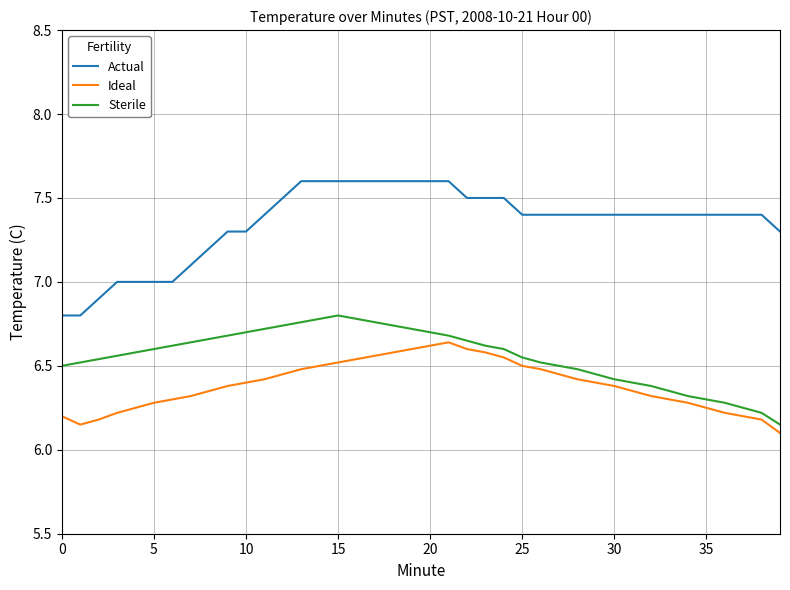

How many Actual values are between 7 and 8?

37